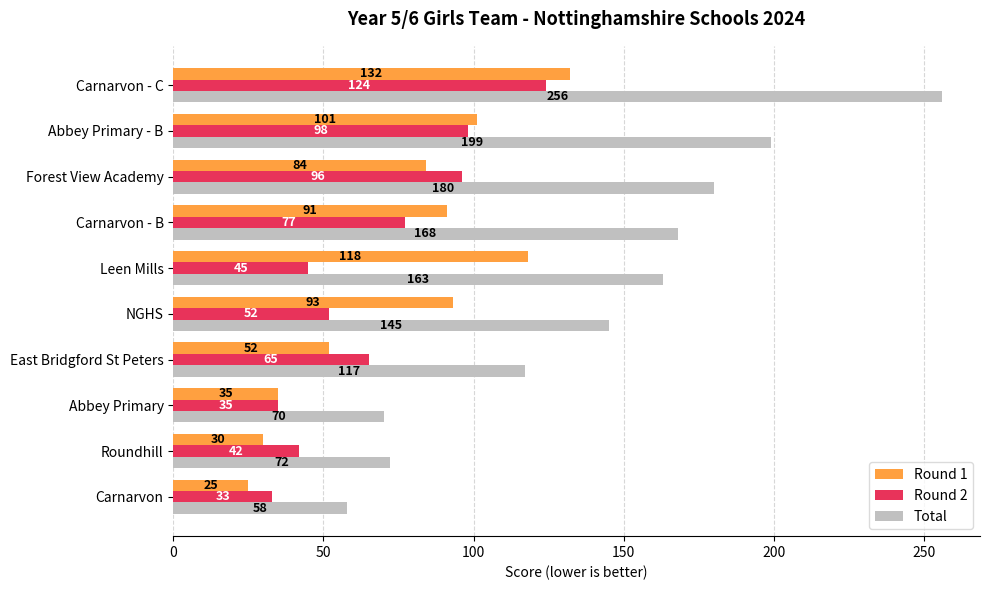

Read the Round 2 value at Leen Mills, to the nearest 5.

45